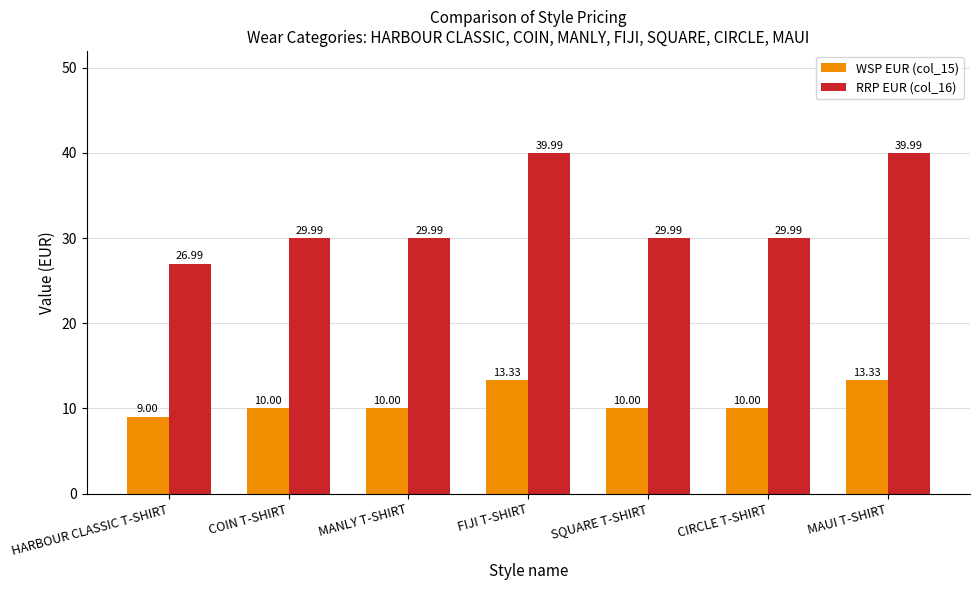

Which category has the lowest value in the RRP EUR (col_16) series?

HARBOUR CLASSIC T-SHIRT